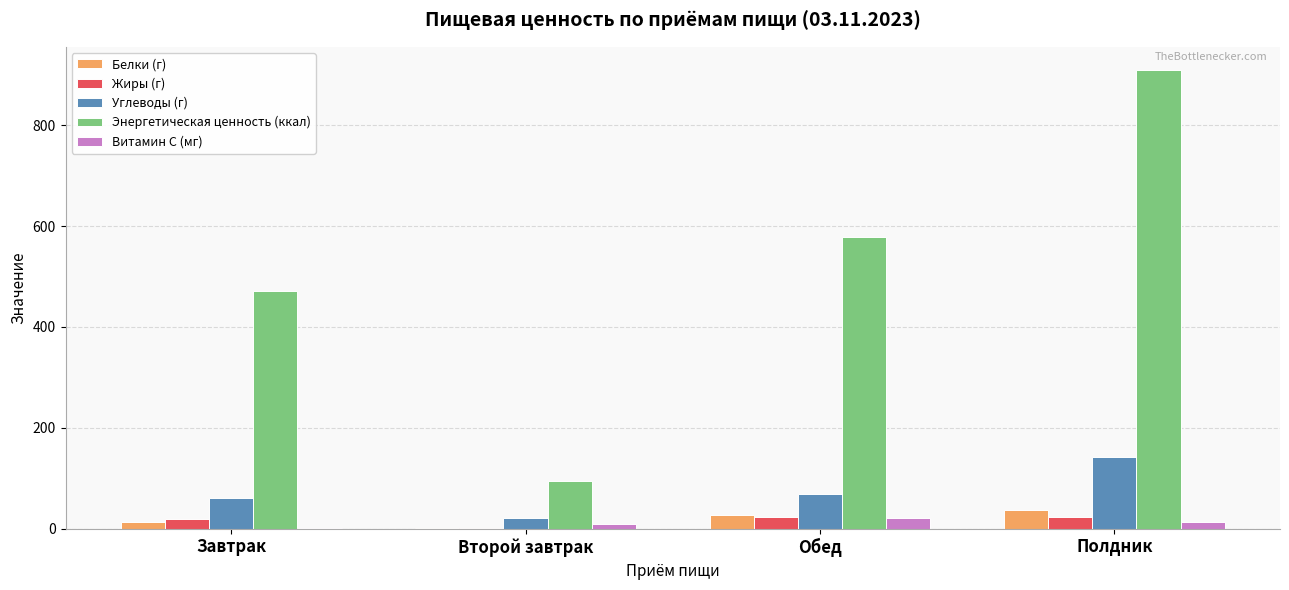

Which series has the widest spread of values?

Энергетическая ценность (ккал)